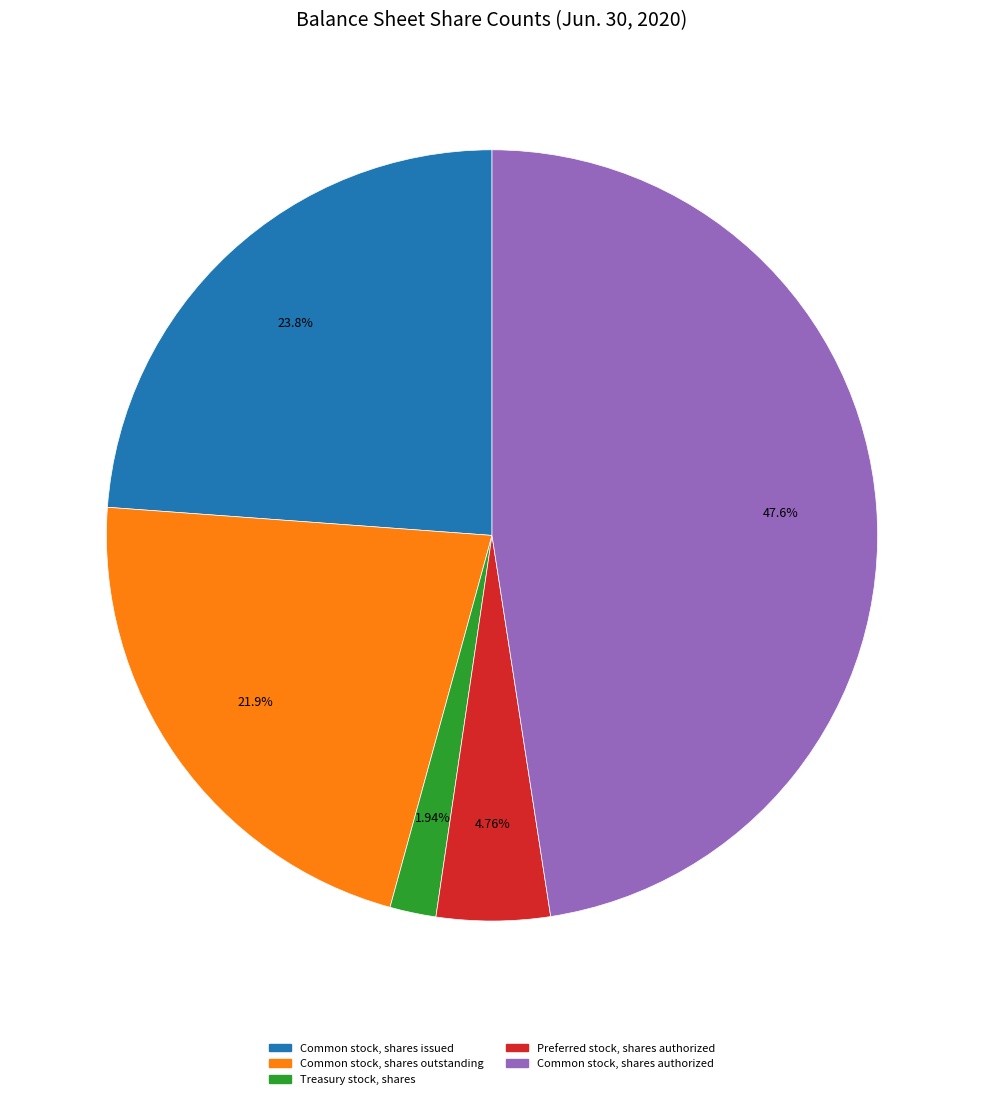

To the nearest percent, what is the difference between the largest and smallest slice percentages?

46%